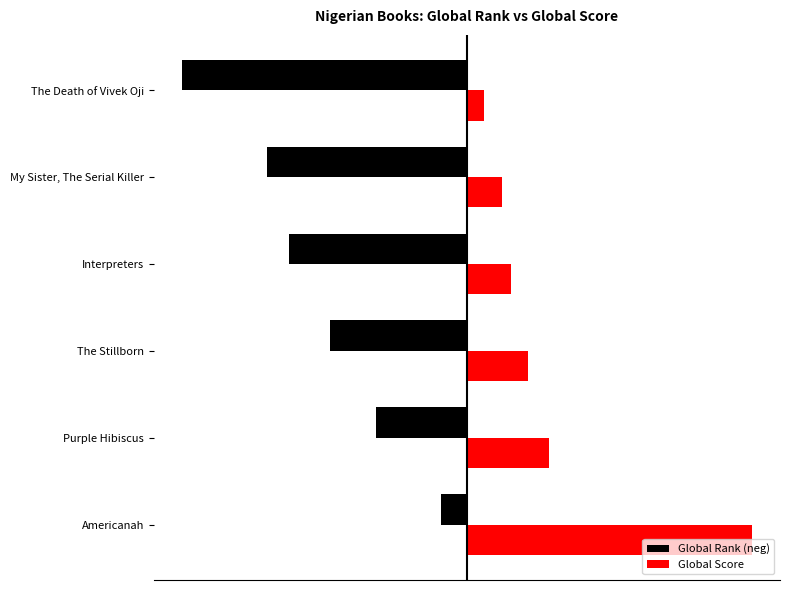

What are all the series names shown in the legend?

Global Rank (neg), Global Score